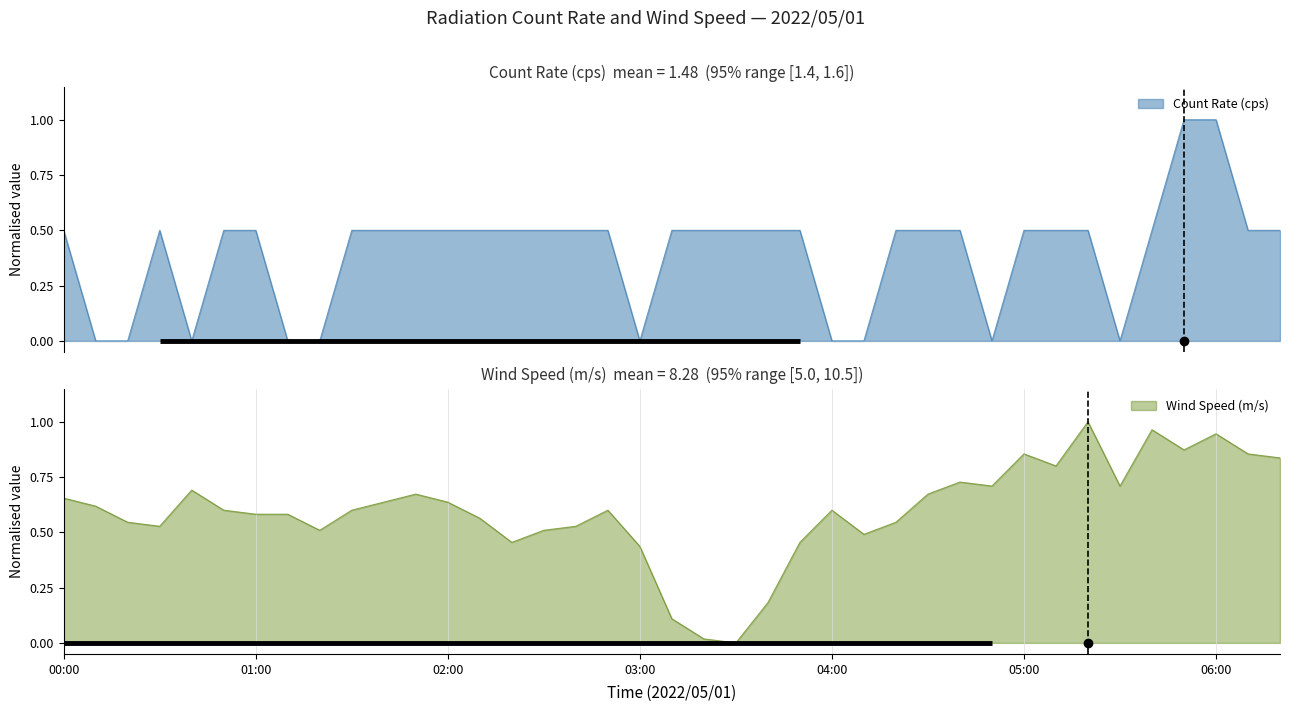

Does the chart display data point markers on the line(s)?

No